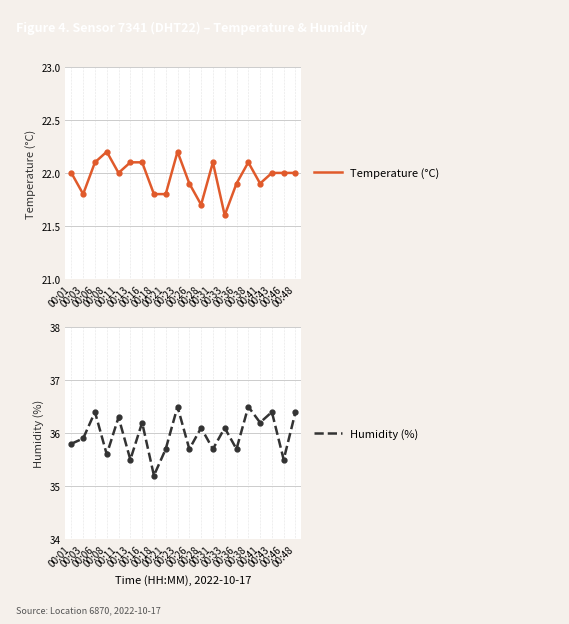

In Temperature (°C), how many points are higher than both neighbors (excluding endpoints)?

4